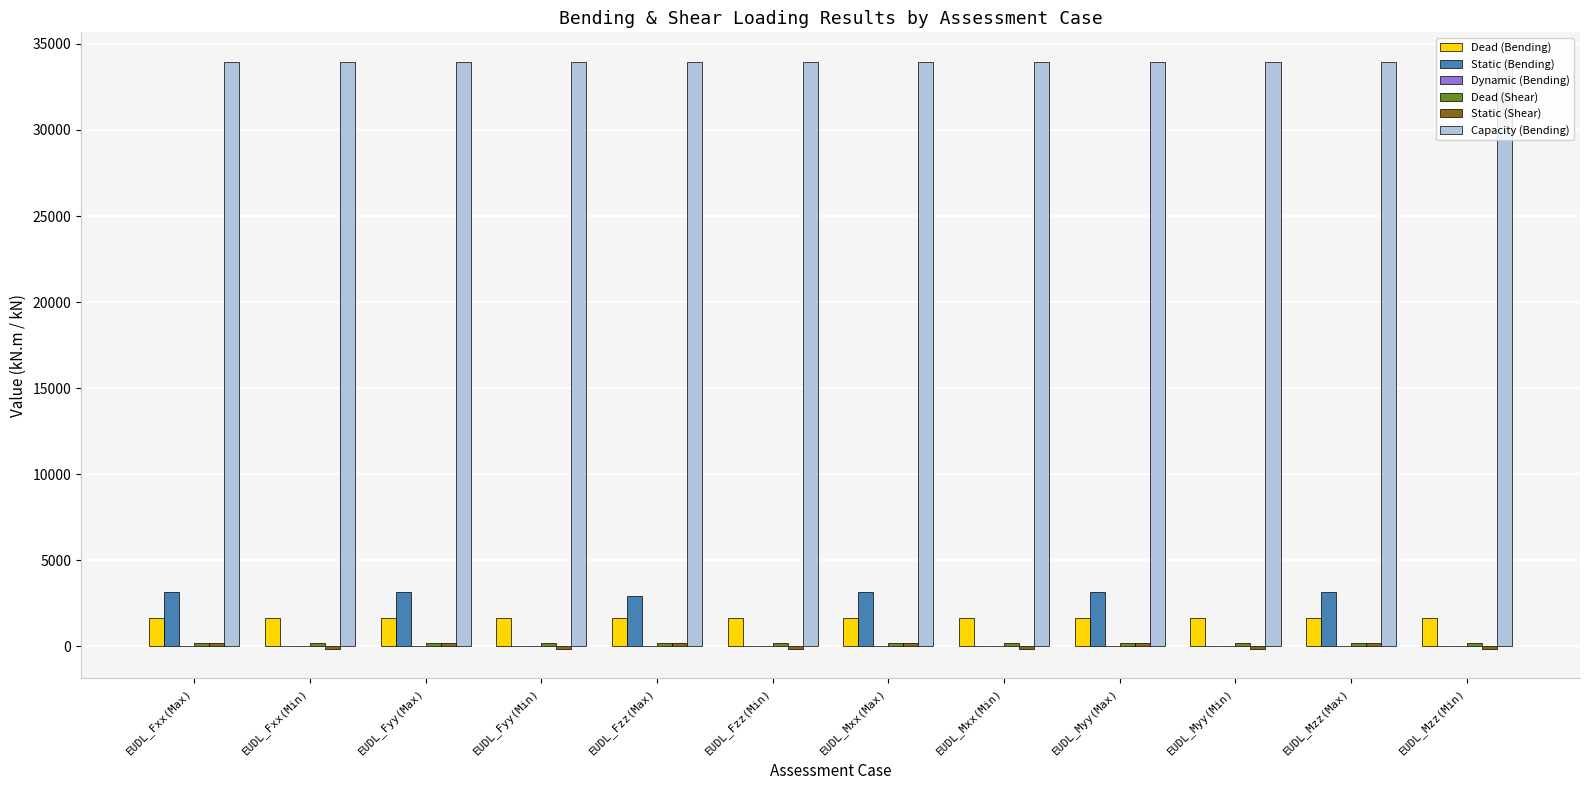

Which series has the largest total across all categories?

Capacity (Bending)